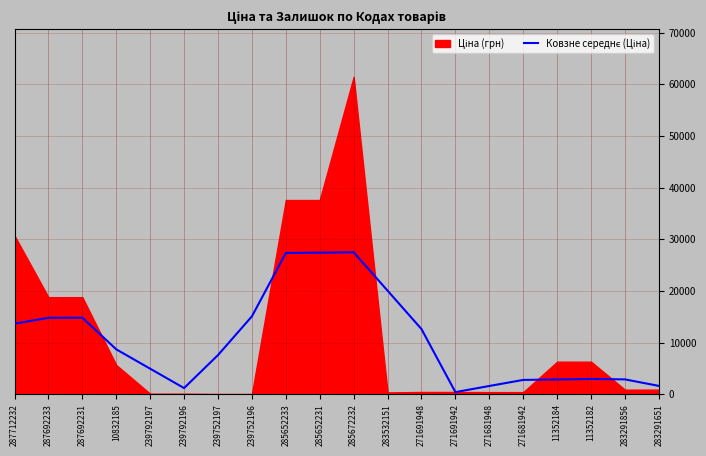

What is the difference between the values at 283532151 and 283291651?

18434.7